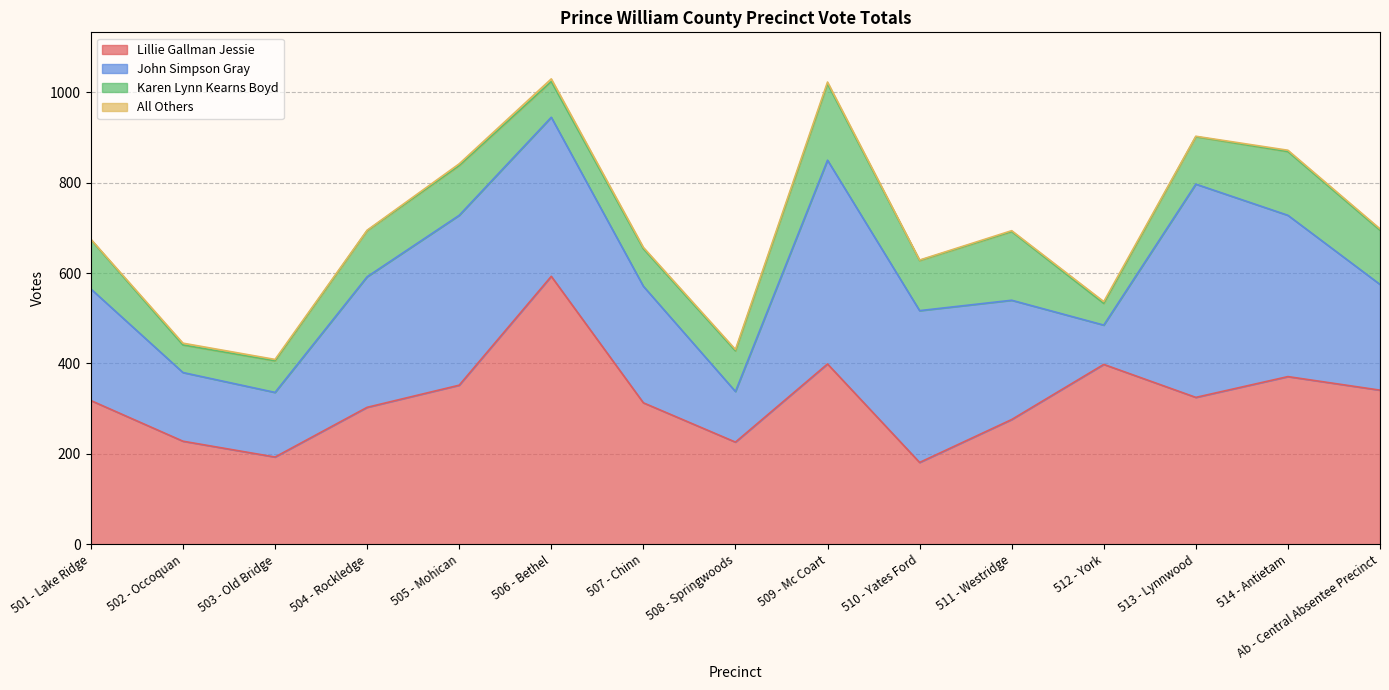

Which category has the highest value across all series?

506 - Bethel